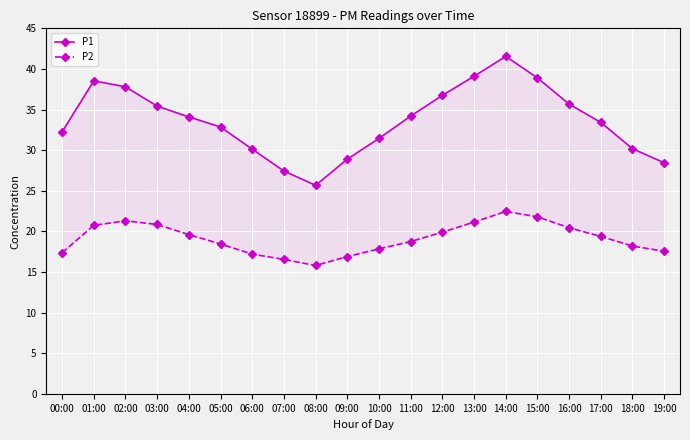

At which category does P1 reach its first local peak?

01:00